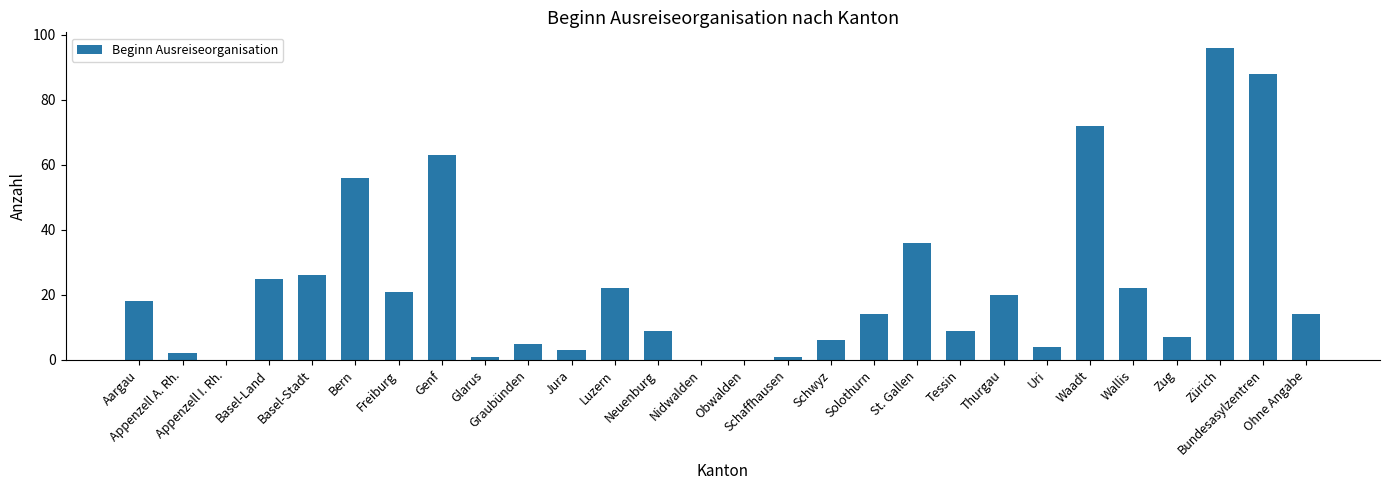

What is the maximum value shown in the chart?

96